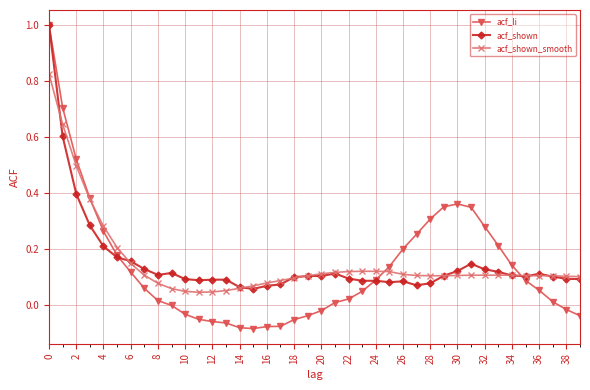

Which series has the largest range (max minus min)?

acf_li